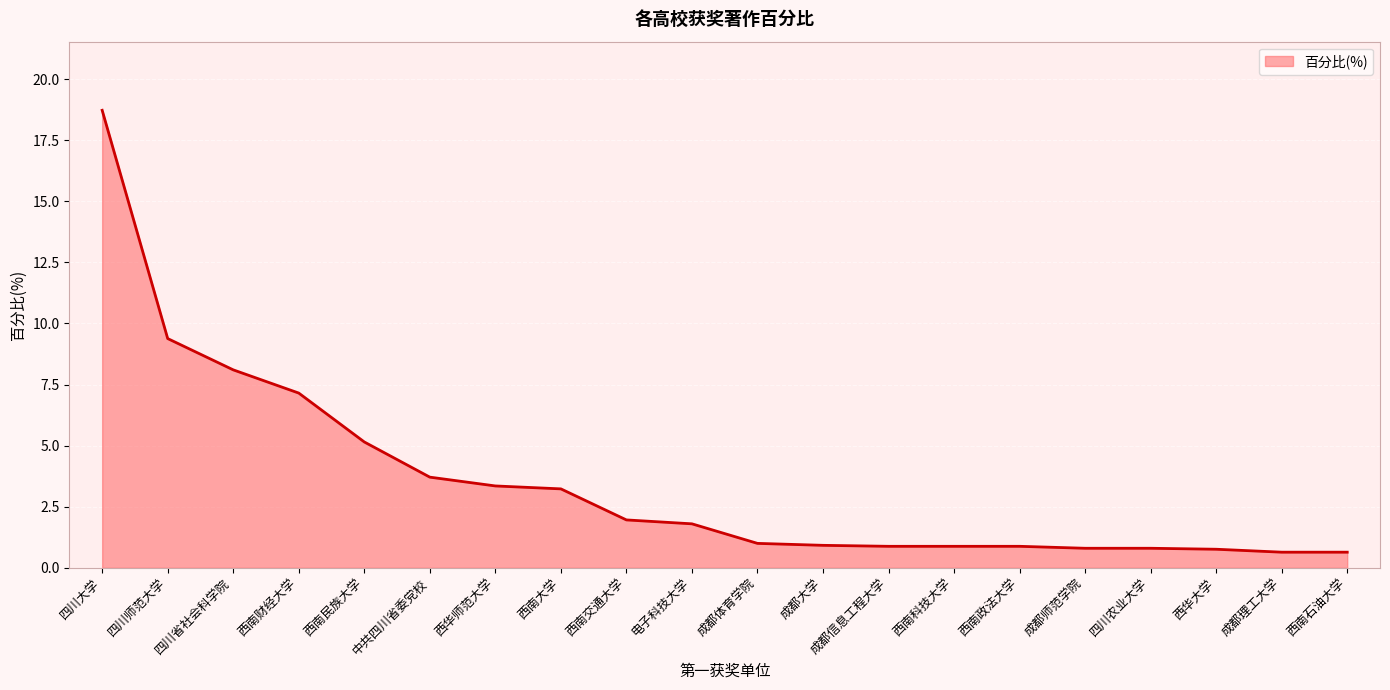

The chart shows a value of 0.8 at 成都师范学院. True or false?

True